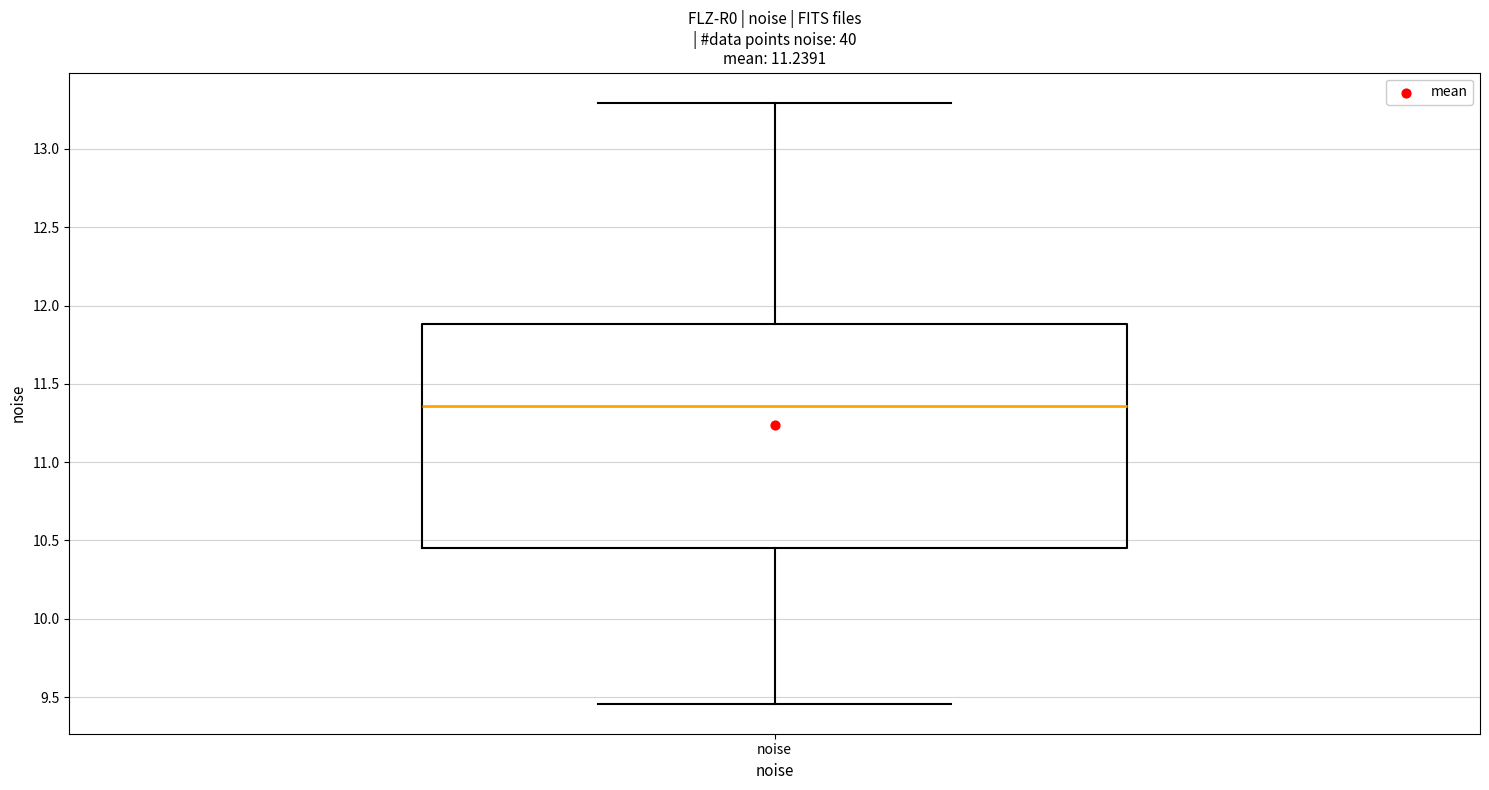

Where is the lower edge of the box for noise on the y-axis? The values are not printed on the chart, so give them approximately, as read against the axis.

10.45